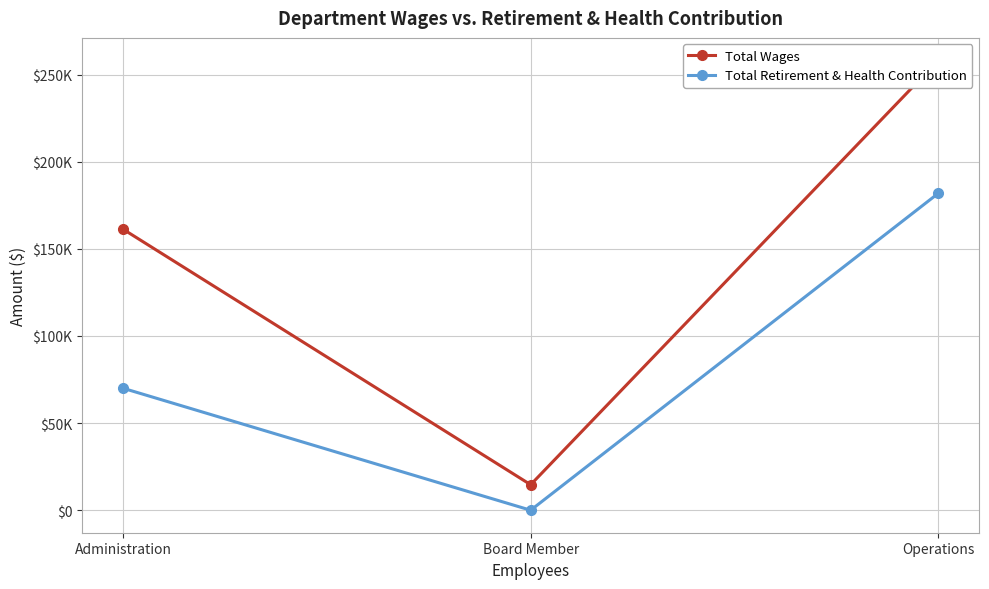

Reading left to right, transcribe all the data shown in this chart.

Total Wages: 161269	14640	258145
Total Retirement & Health Contribution: 69999	0	181860